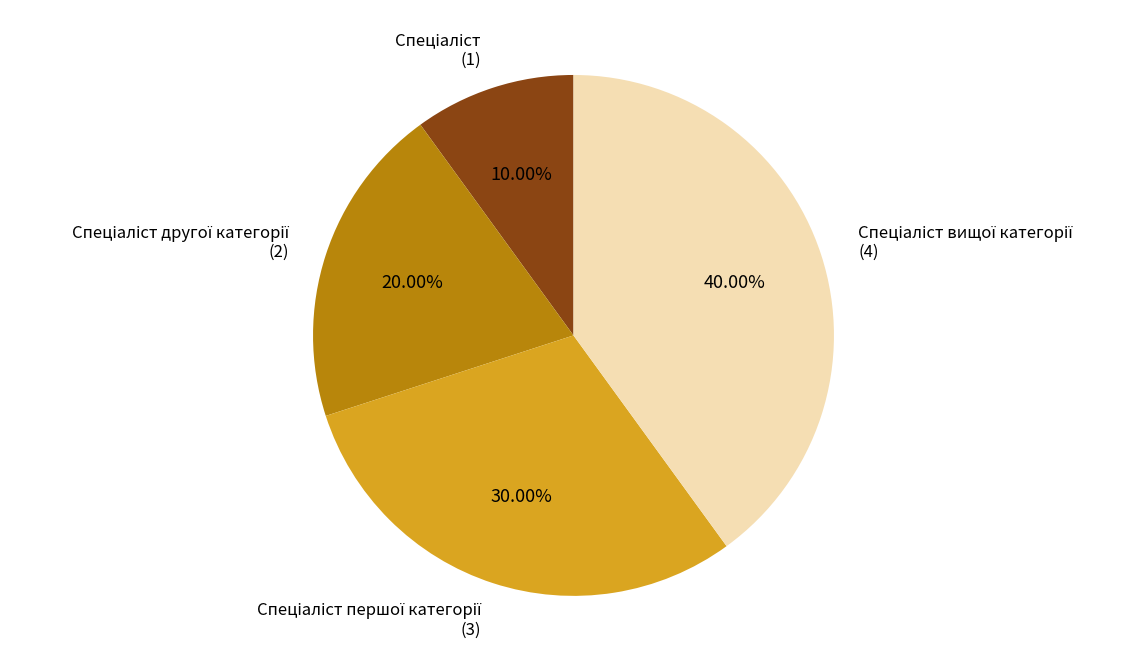

Is there any slice that represents more than half of the pie?

No